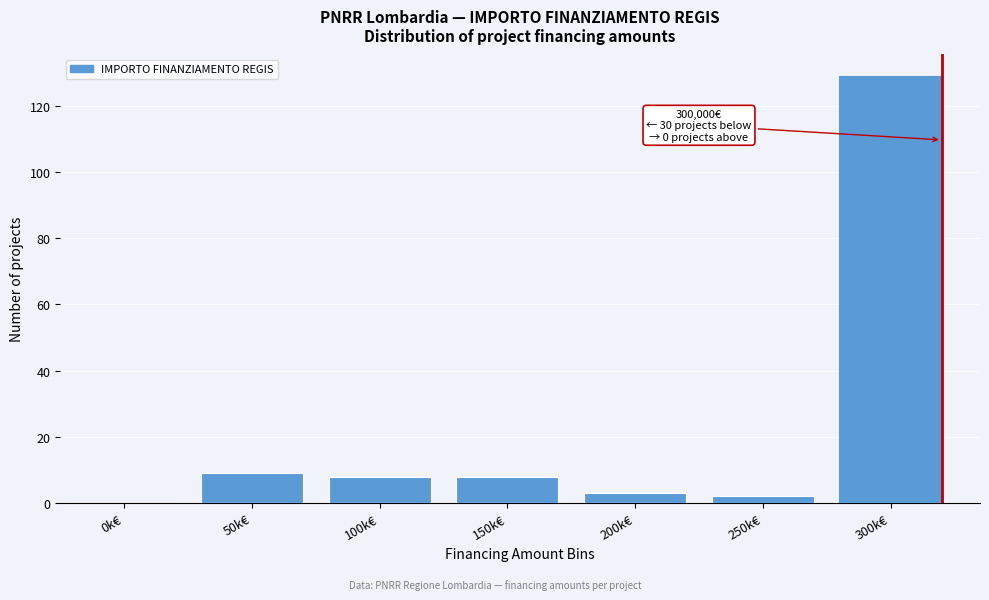

Reading left to right, list all the values displayed in this chart.

0k€=0	50k€=9	100k€=8	150k€=8	200k€=3	250k€=2	300k€=129